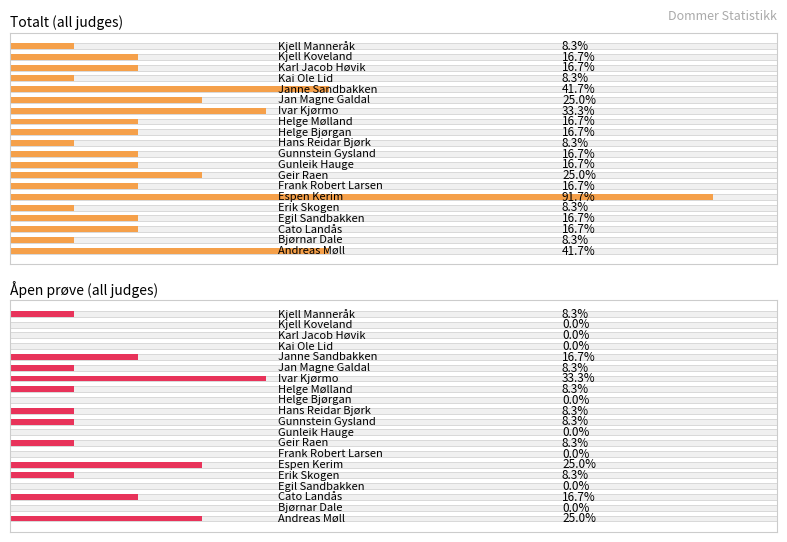

How many bars are there in total?

40